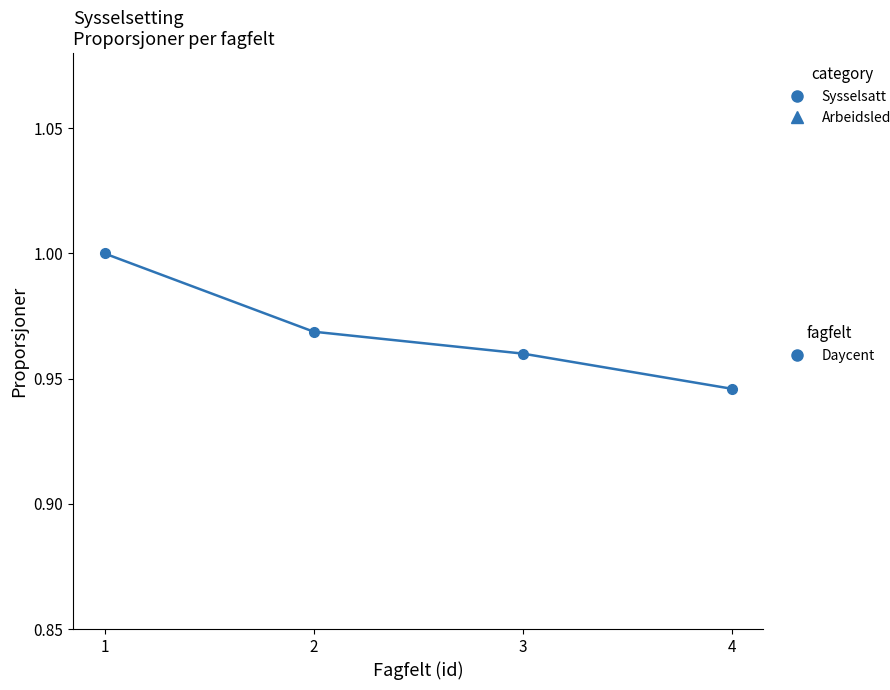

At which category is the sum across all series the highest?

1